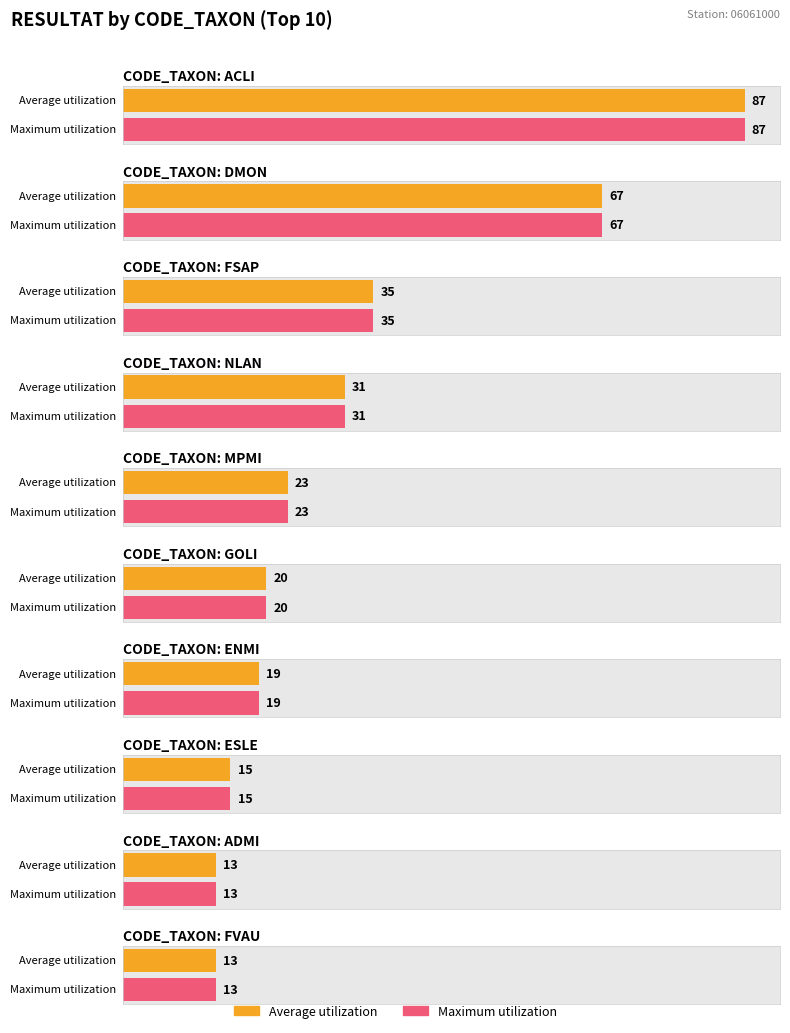

What is the label of the 4th bar from the left?

NLAN